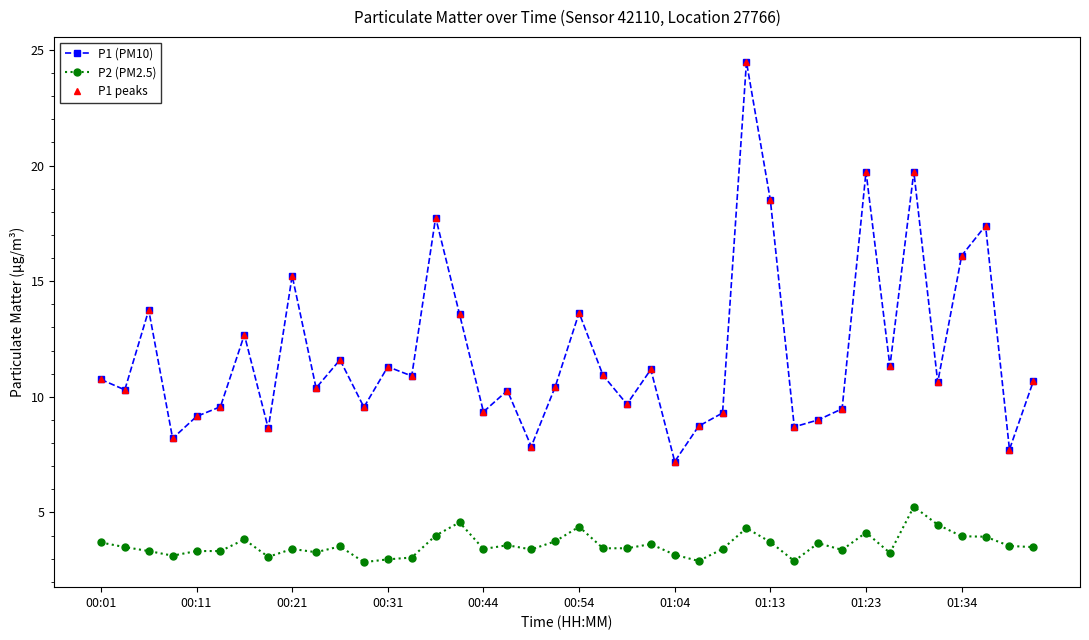

Does the chart have visible grid lines?

No